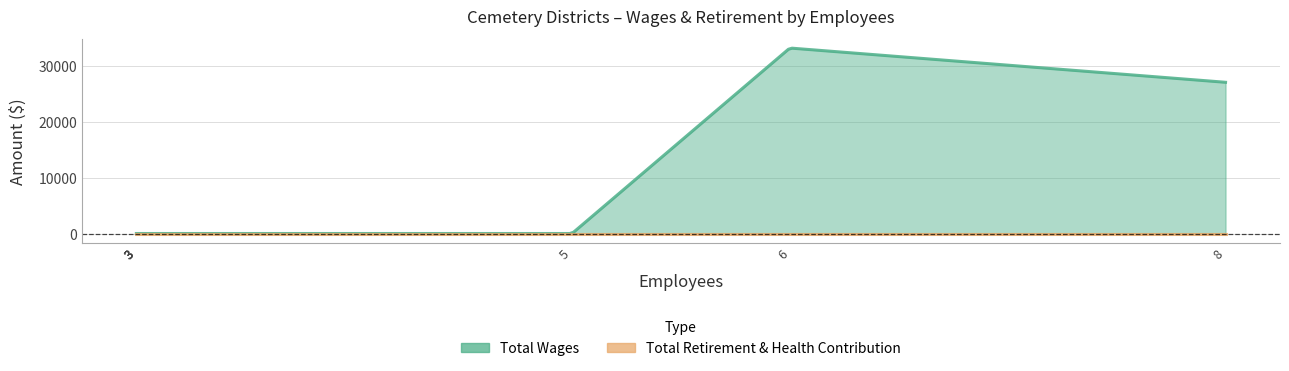

True or false: Total Retirement & Health Contribution has more than 2 interior local peaks.

False